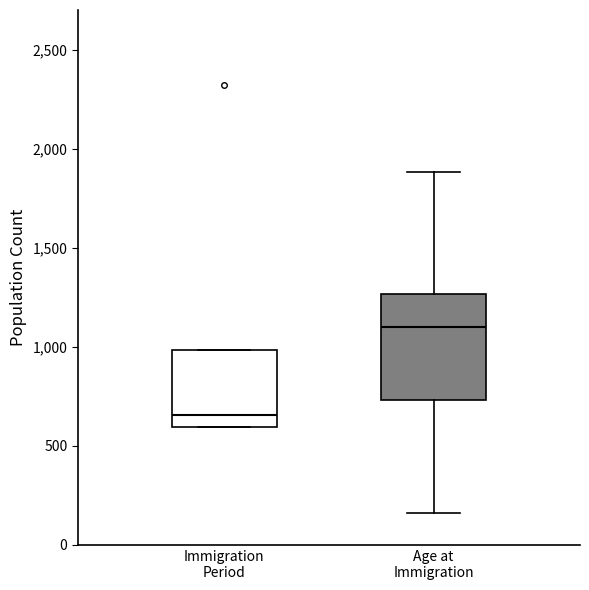

Which box has the lowest median line?

Immigration Period